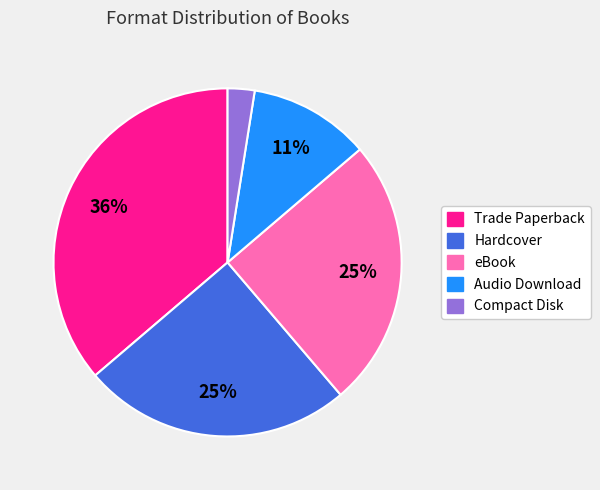

To the nearest percent, what is the difference between the largest and smallest slice percentages?

34%